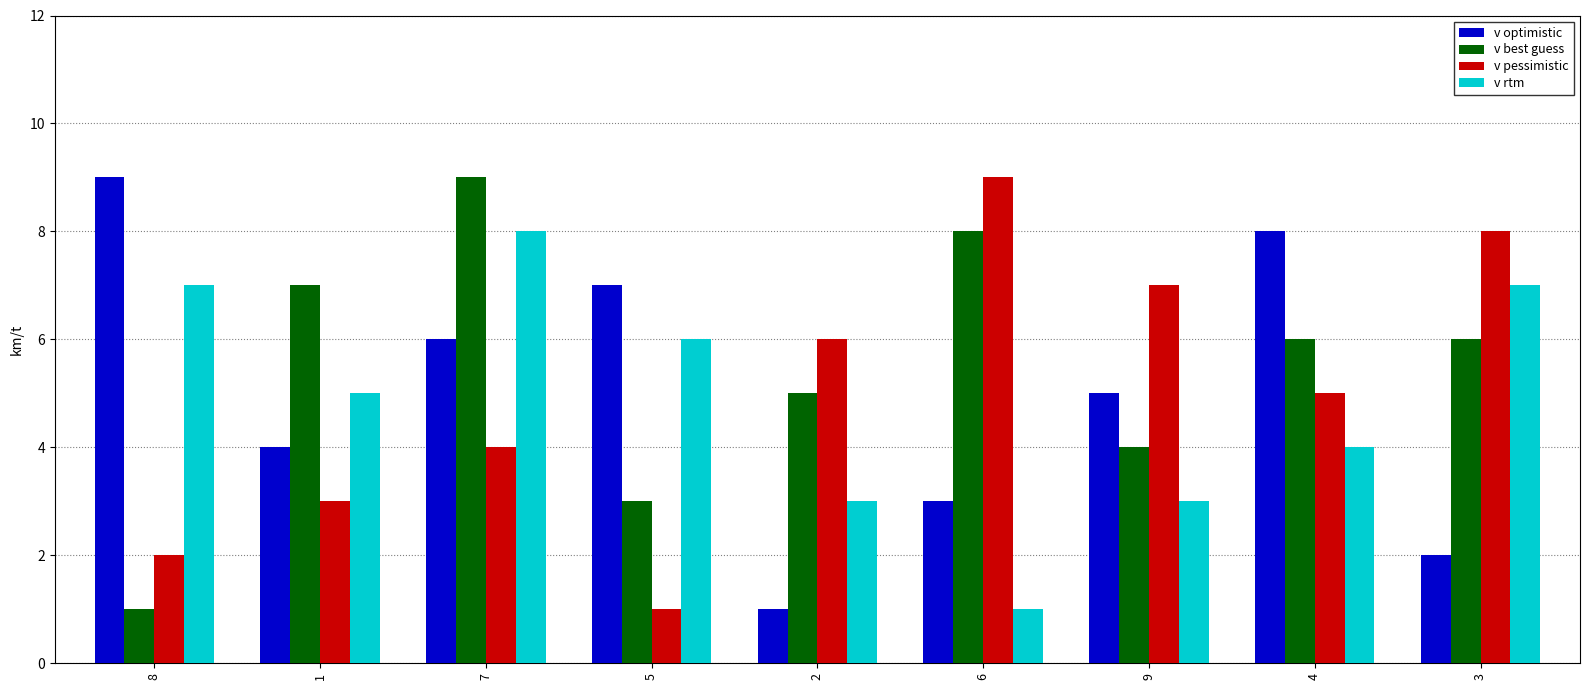

What value does the v pessimistic series have at 5?

1